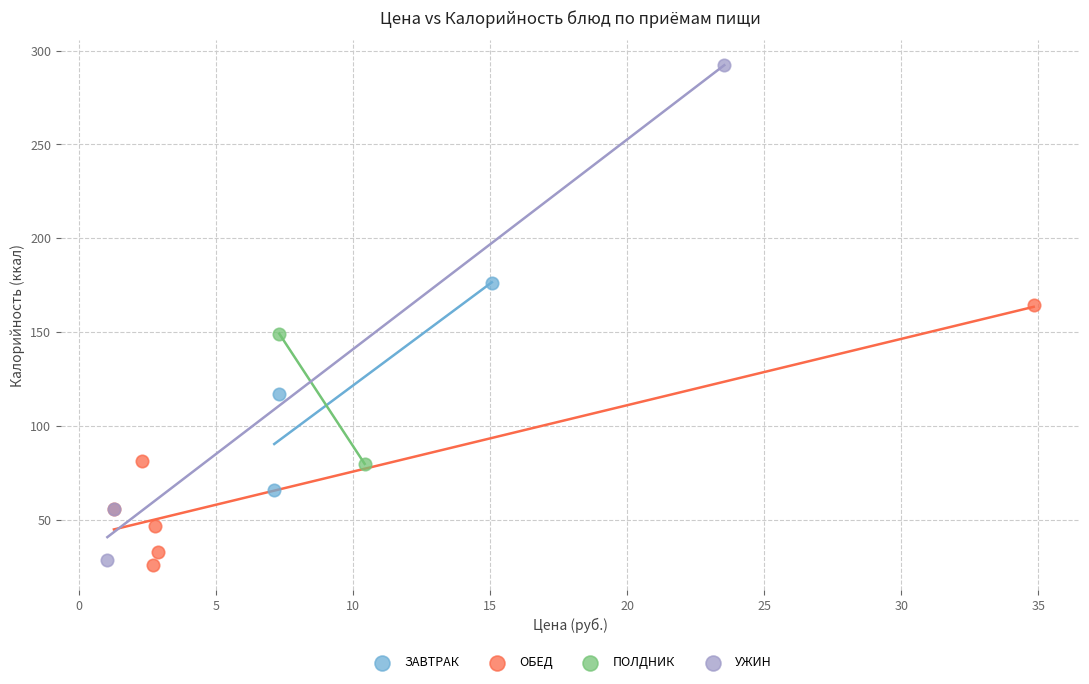

What are all the series names shown in the legend?

ЗАВТРАК, ОБЕД, ПОЛДНИК, УЖИН